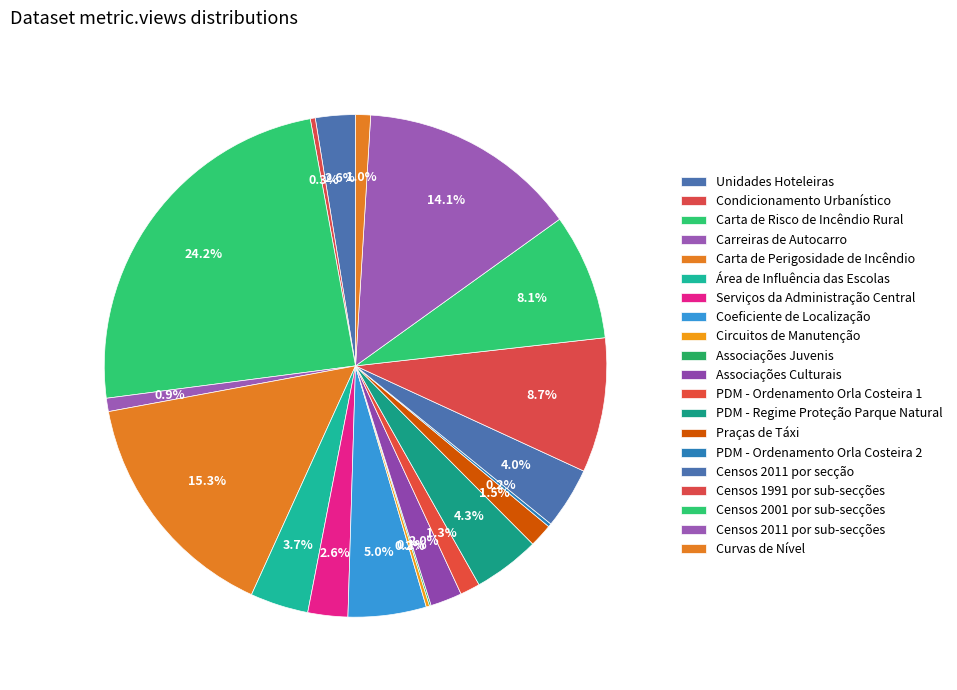

Is the sum of Censos 2011 por sub-secções and Praças de Táxi greater than half?

No